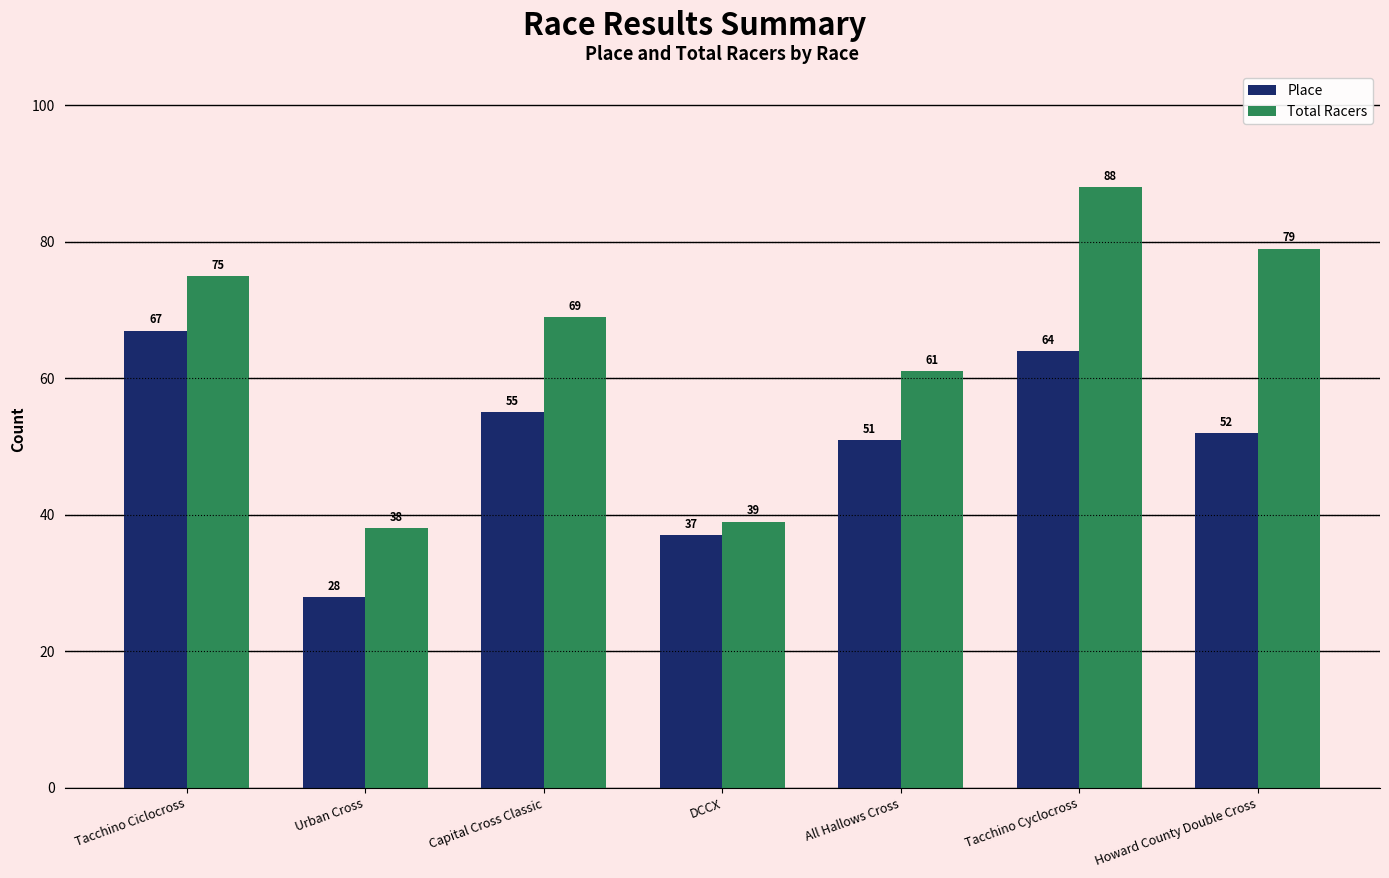

How many distinct data groups are displayed?

2